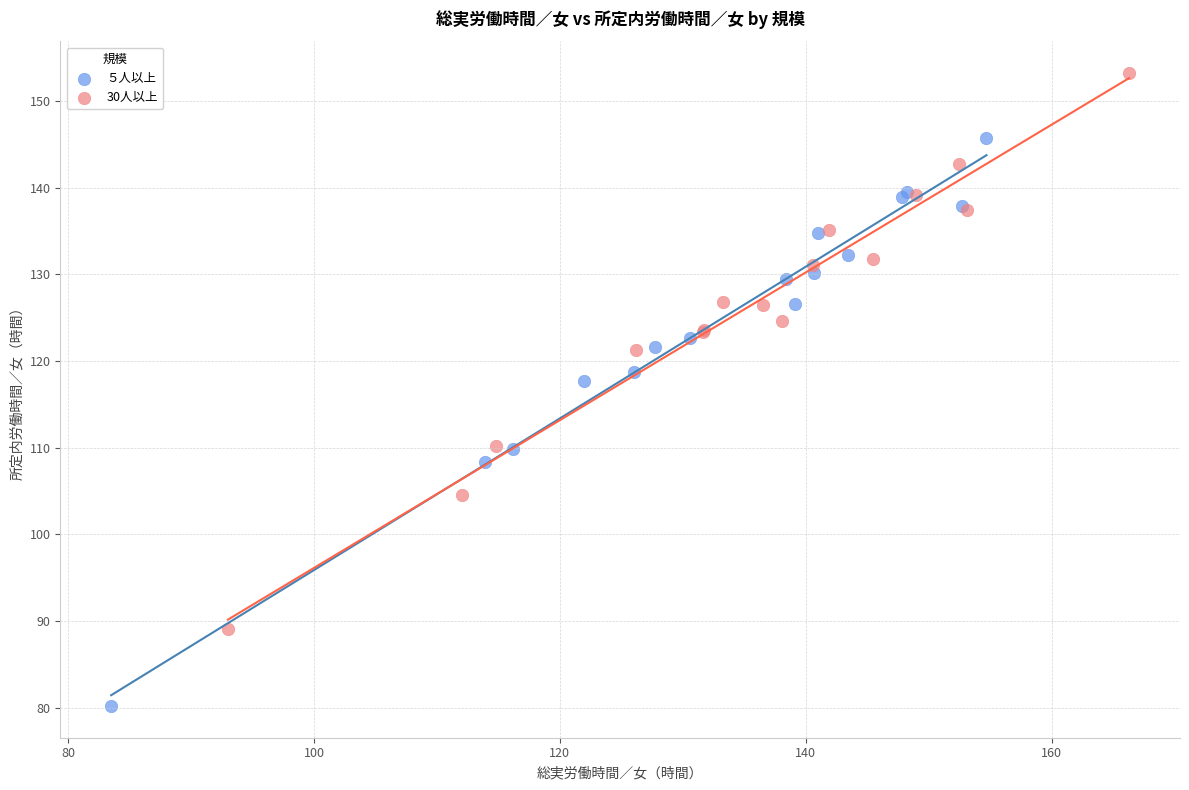

What are all the series names shown in the legend?

５人以上, 30人以上